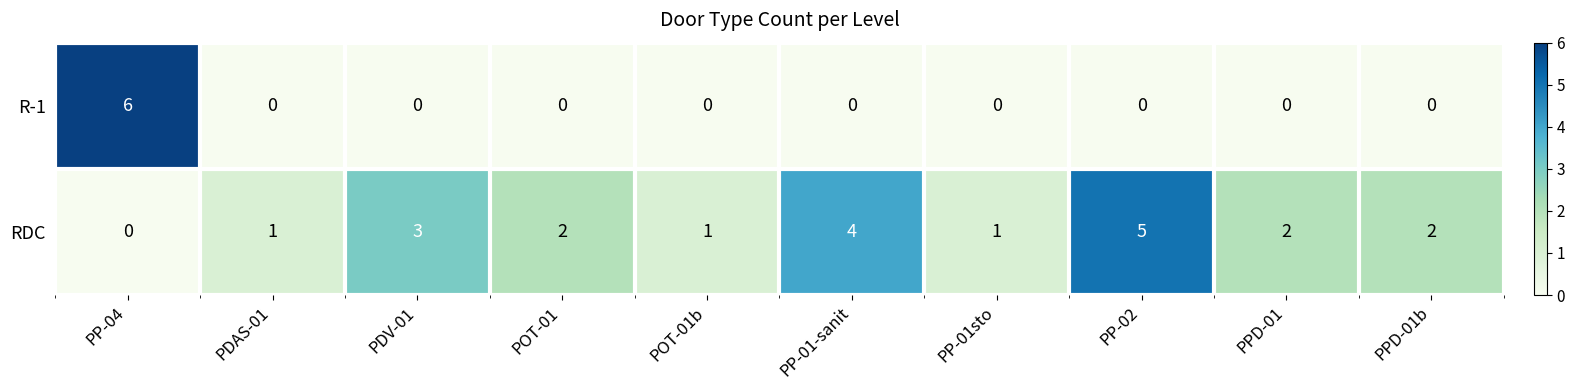

At how many categories does at least one series exceed 0?

10